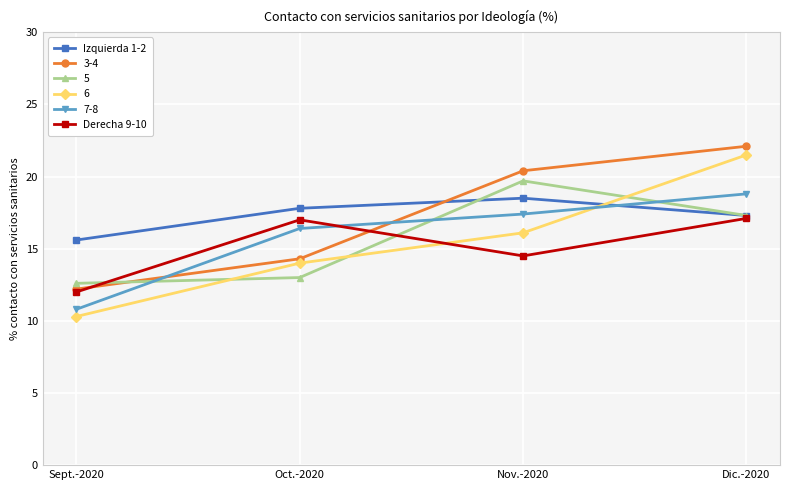

True or false: 7-8 and Izquierda 1-2 intersect in this chart.

True